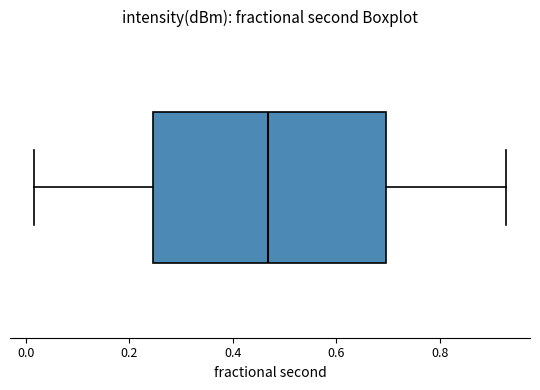

Transcribe this box plot: give where the median line is, the range the box spans, and where the two whiskers end, as read against the x-axis. The values are not printed on the chart, so give them approximately, as read against the axis.

median 0.46, box 0.24 to 0.70, whiskers 0.02 to 0.92